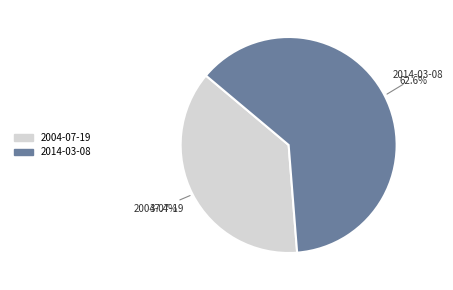

What portion of the pie excludes 2014-03-08?

37.4%